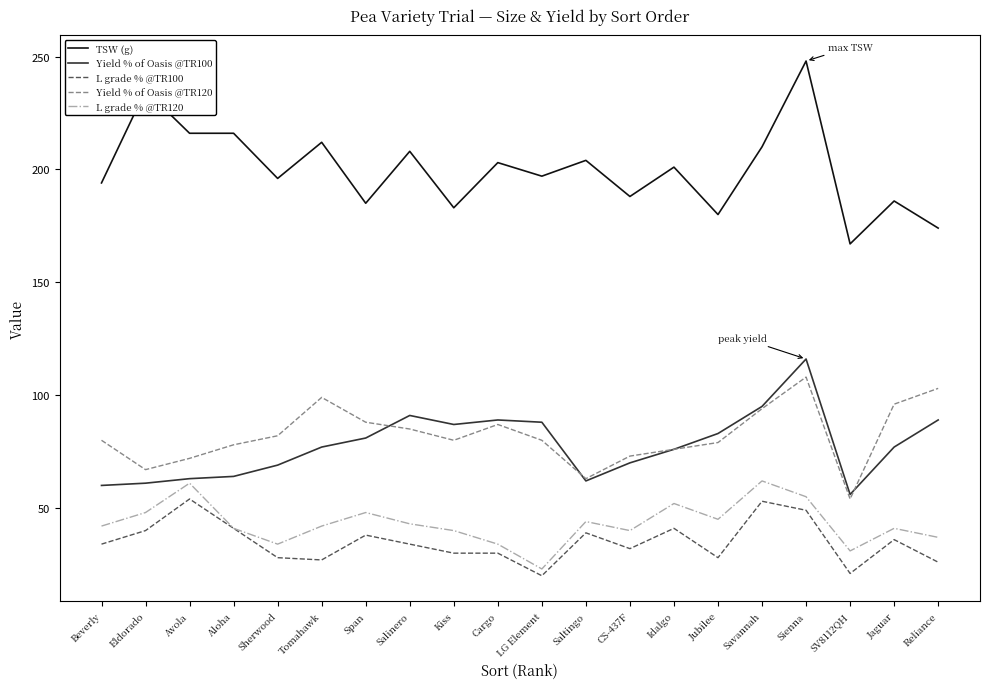

What is the difference between the L grade % @TR120 values at Sherwood and Tomahawk?

8